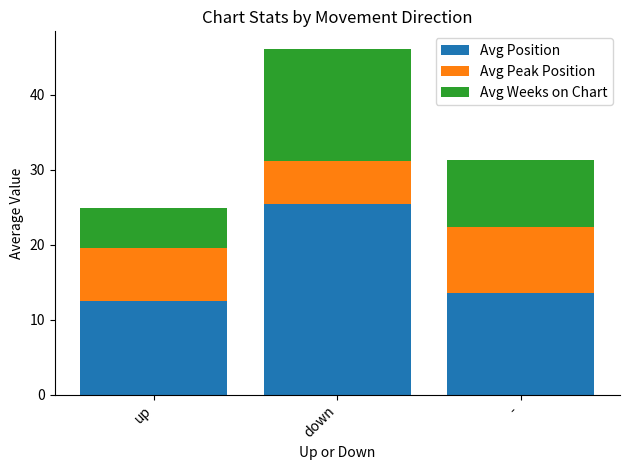

What value does the Avg Position series have at -?

13.6